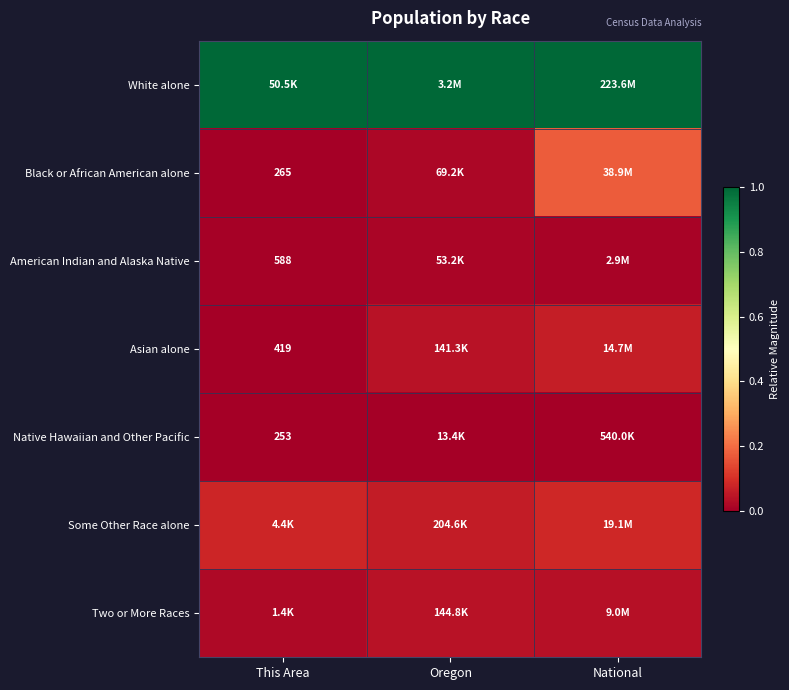

True or false: Some Other Race alone has a value of 0.1 at This Area.

True